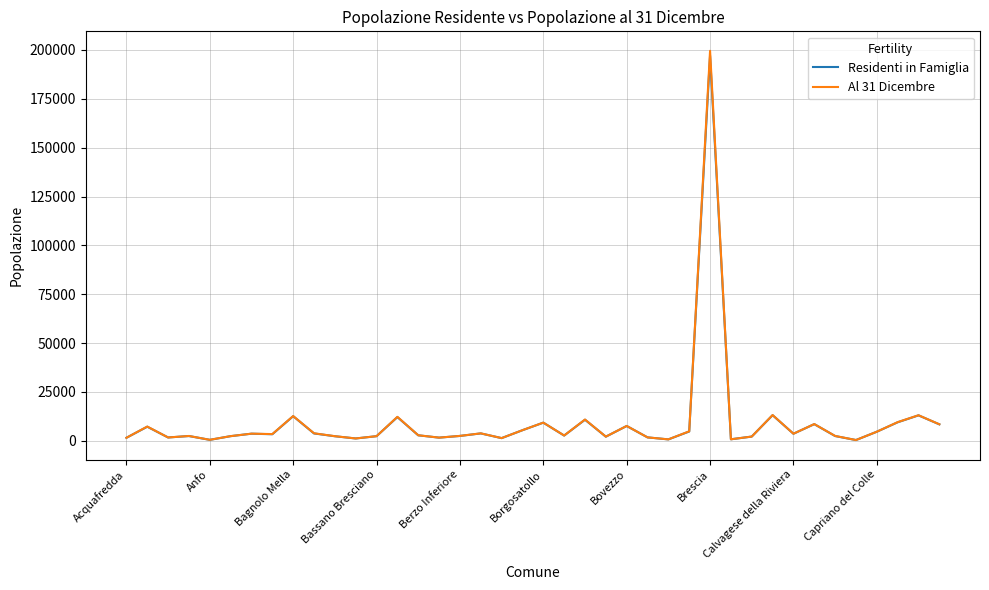

Which series has the widest spread of values?

Al 31 Dicembre